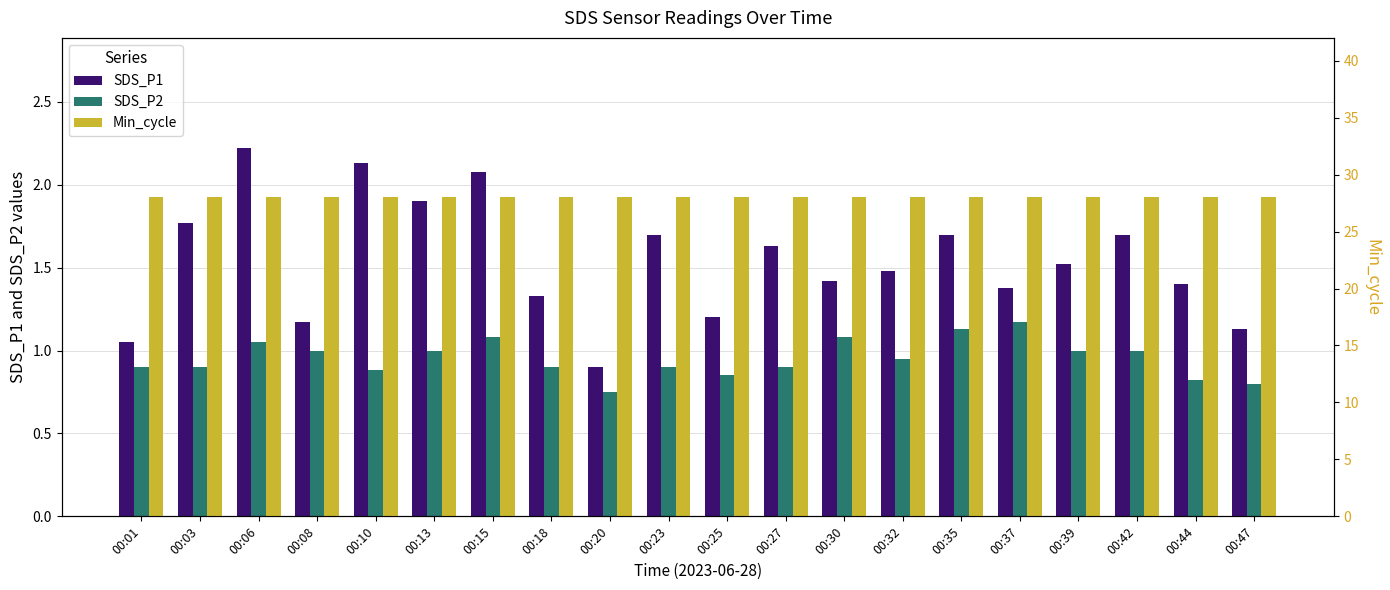

Which series has the widest spread of values?

SDS_P1